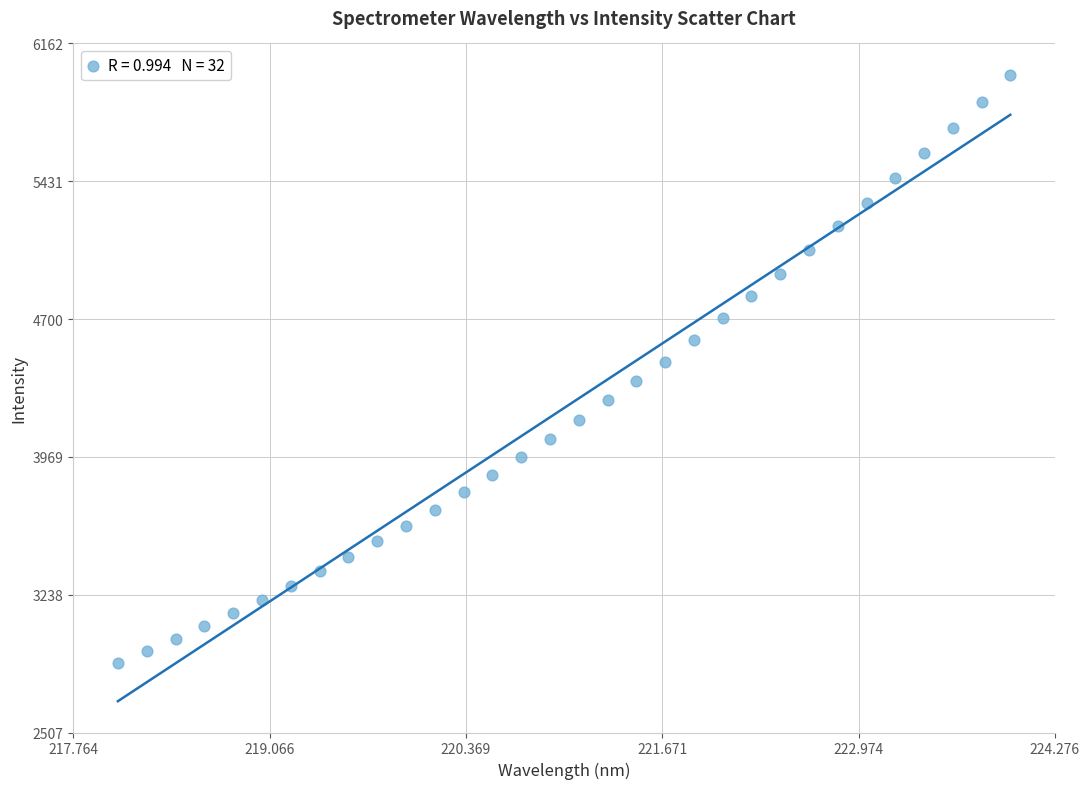

What is the range of X values (max minus min)?

5.9